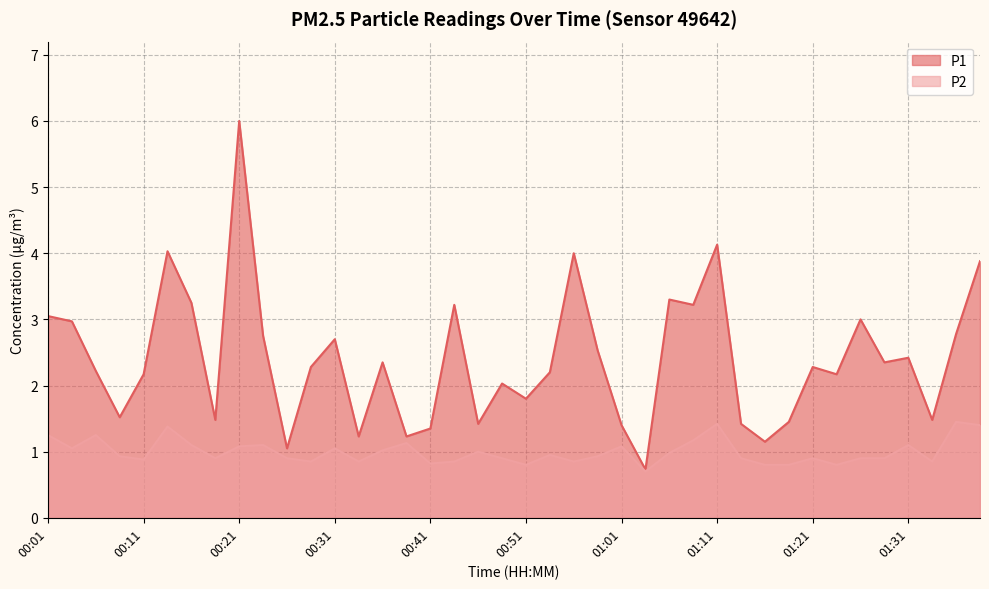

What is the difference between the maximum and second lowest values in the P1 series?

5.0